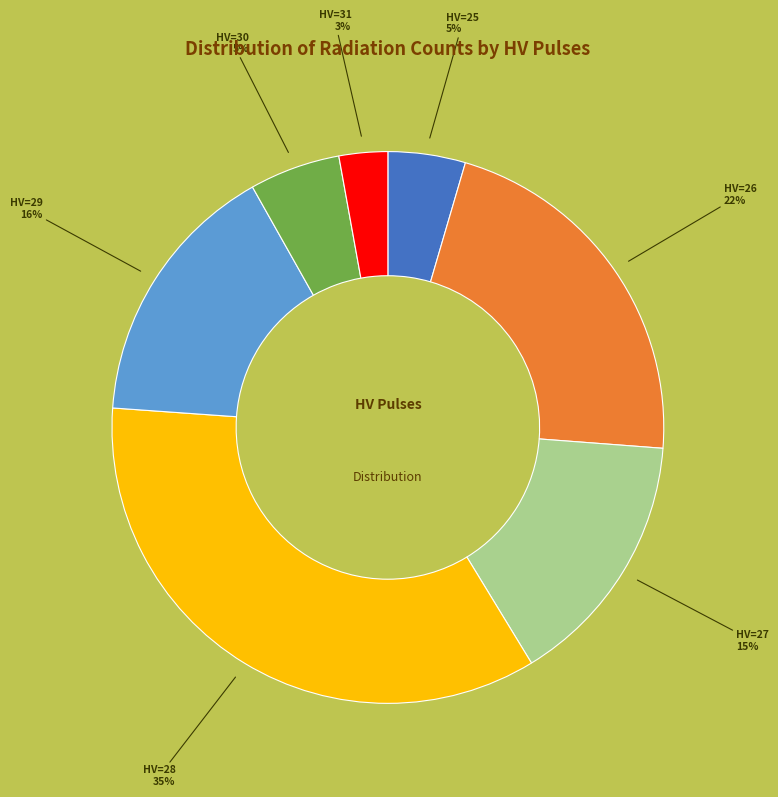

Is there any slice that represents more than half of the pie?

No